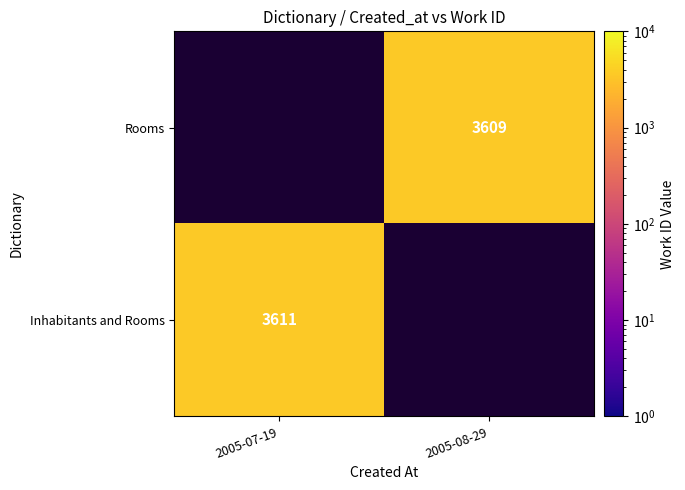

Is it true that Rooms equals 6262 at 2005-08-29?

False